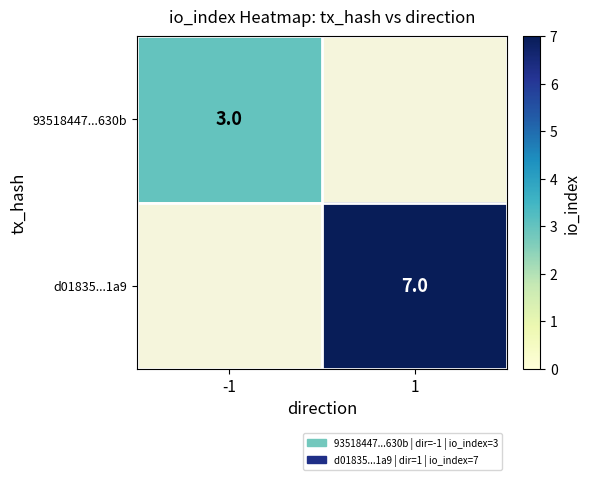

True or false: 93518447...630b has a value of 3 at -1.

True